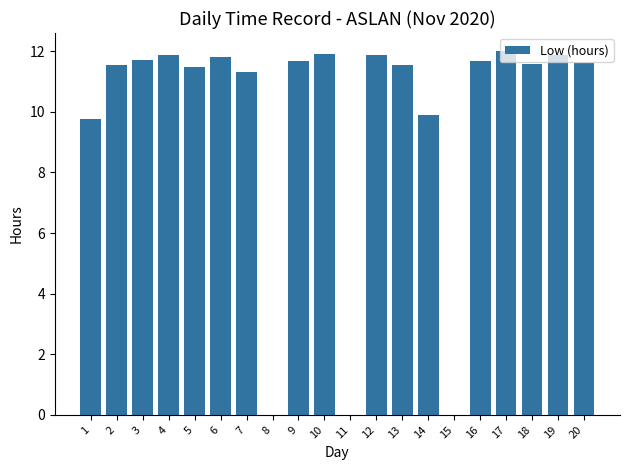

What is the maximum value shown in the chart?

12.0